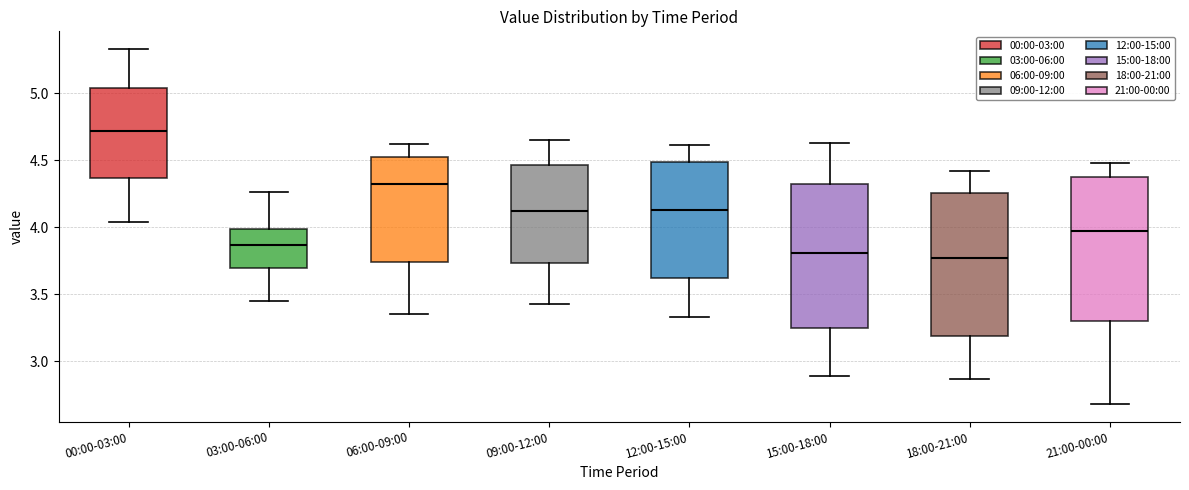

Reading left to right, read every box against the y-axis: the position of its median line, the range the box covers, and the ends of its whiskers. The values are not printed on the chart, so give them approximately, as read against the axis.

00:00-03:00: median 4.70, box 4.35 to 5.05, whiskers 4.05 to 5.35
03:00-06:00: median 3.85, box 3.70 to 4.00, whiskers 3.45 to 4.25
06:00-09:00: median 4.30, box 3.75 to 4.50, whiskers 3.35 to 4.60
09:00-12:00: median 4.10, box 3.75 to 4.45, whiskers 3.45 to 4.65
12:00-15:00: median 4.15, box 3.60 to 4.50, whiskers 3.35 to 4.60
15:00-18:00: median 3.80, box 3.25 to 4.30, whiskers 2.90 to 4.65
18:00-21:00: median 3.75, box 3.20 to 4.25, whiskers 2.85 to 4.40
21:00-00:00: median 4.00, box 3.30 to 4.40, whiskers 2.70 to 4.50